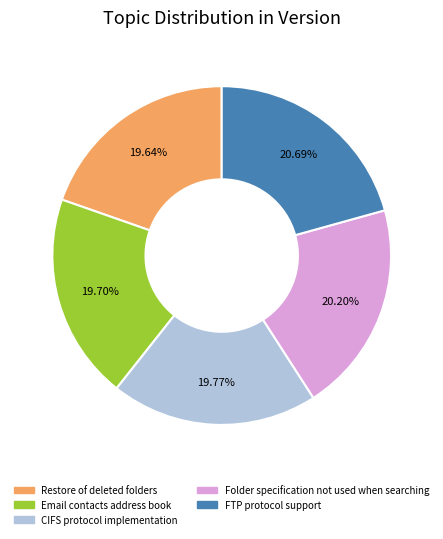

True or false: CIFS protocol implementation accounts for 10% of the total.

False